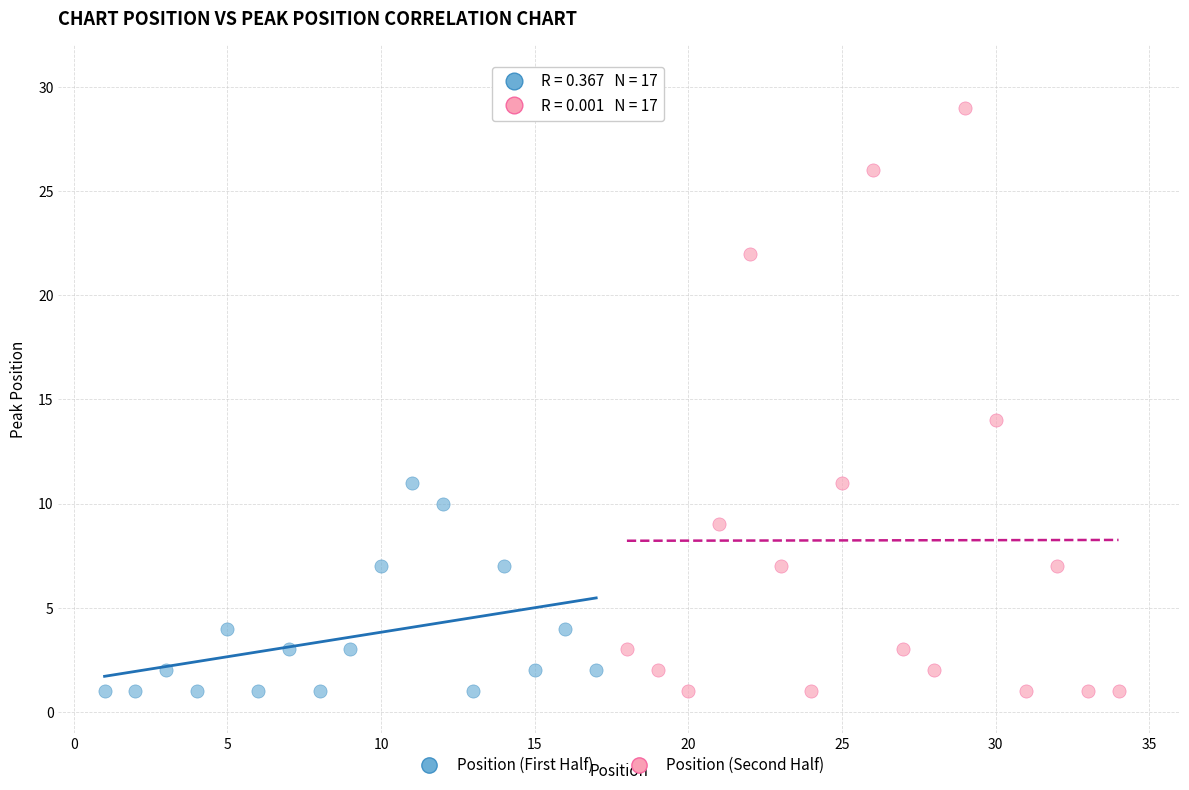

Which series has the widest spread of Y values?

Position (Second Half)